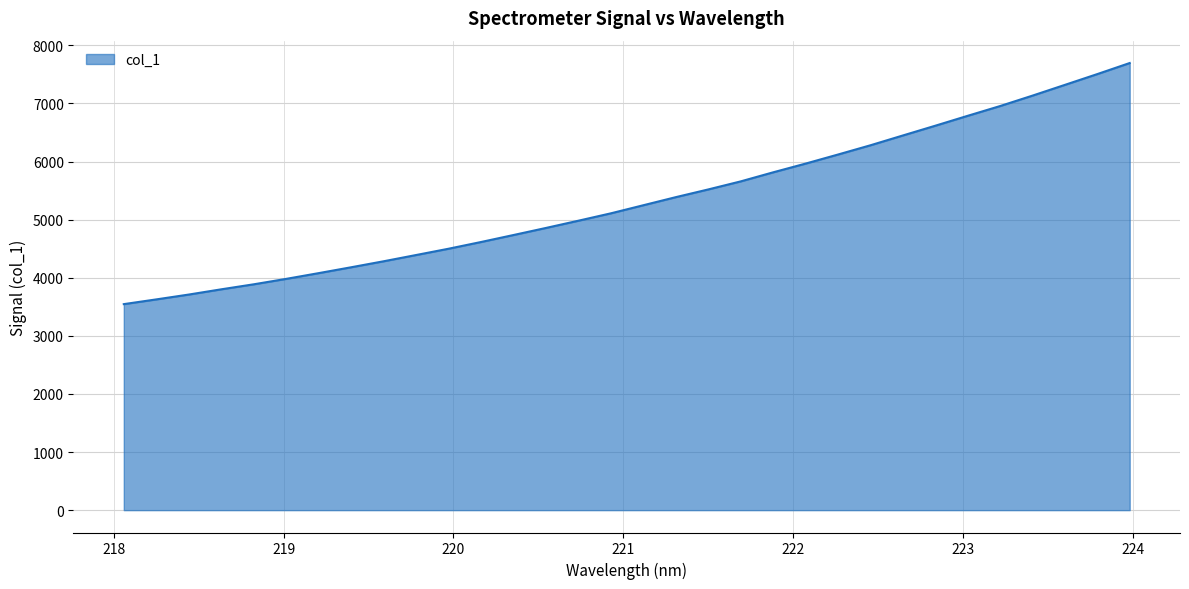

What is the sum of all values?

170747.4